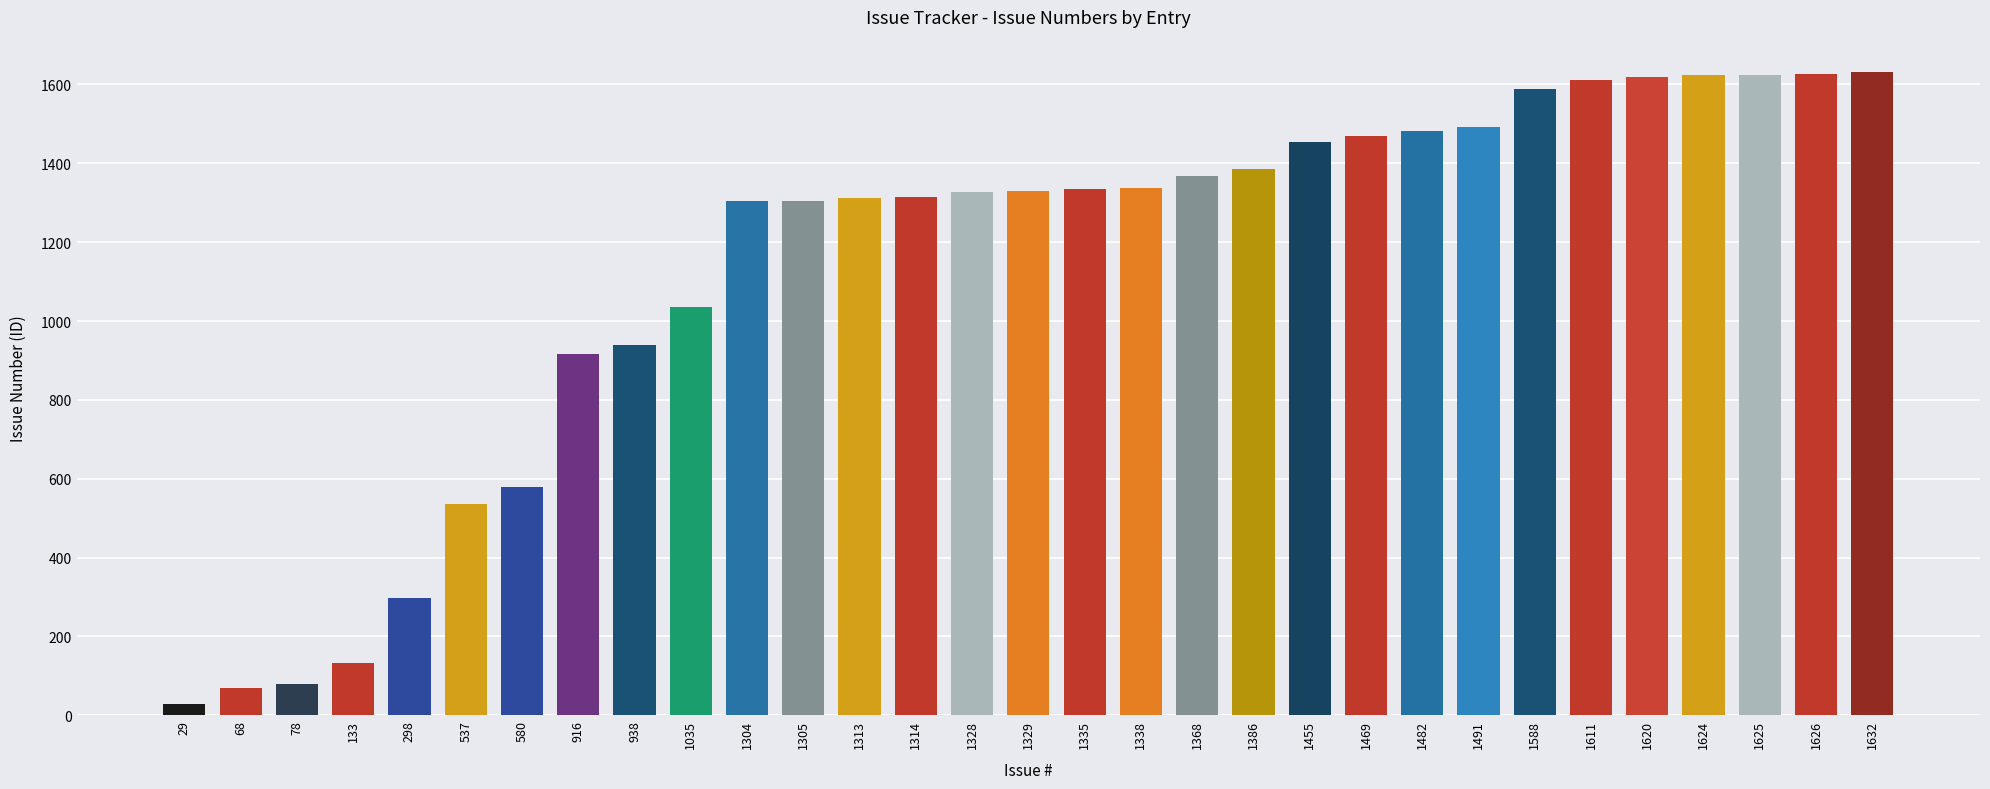

What is the sum of all values?

35155